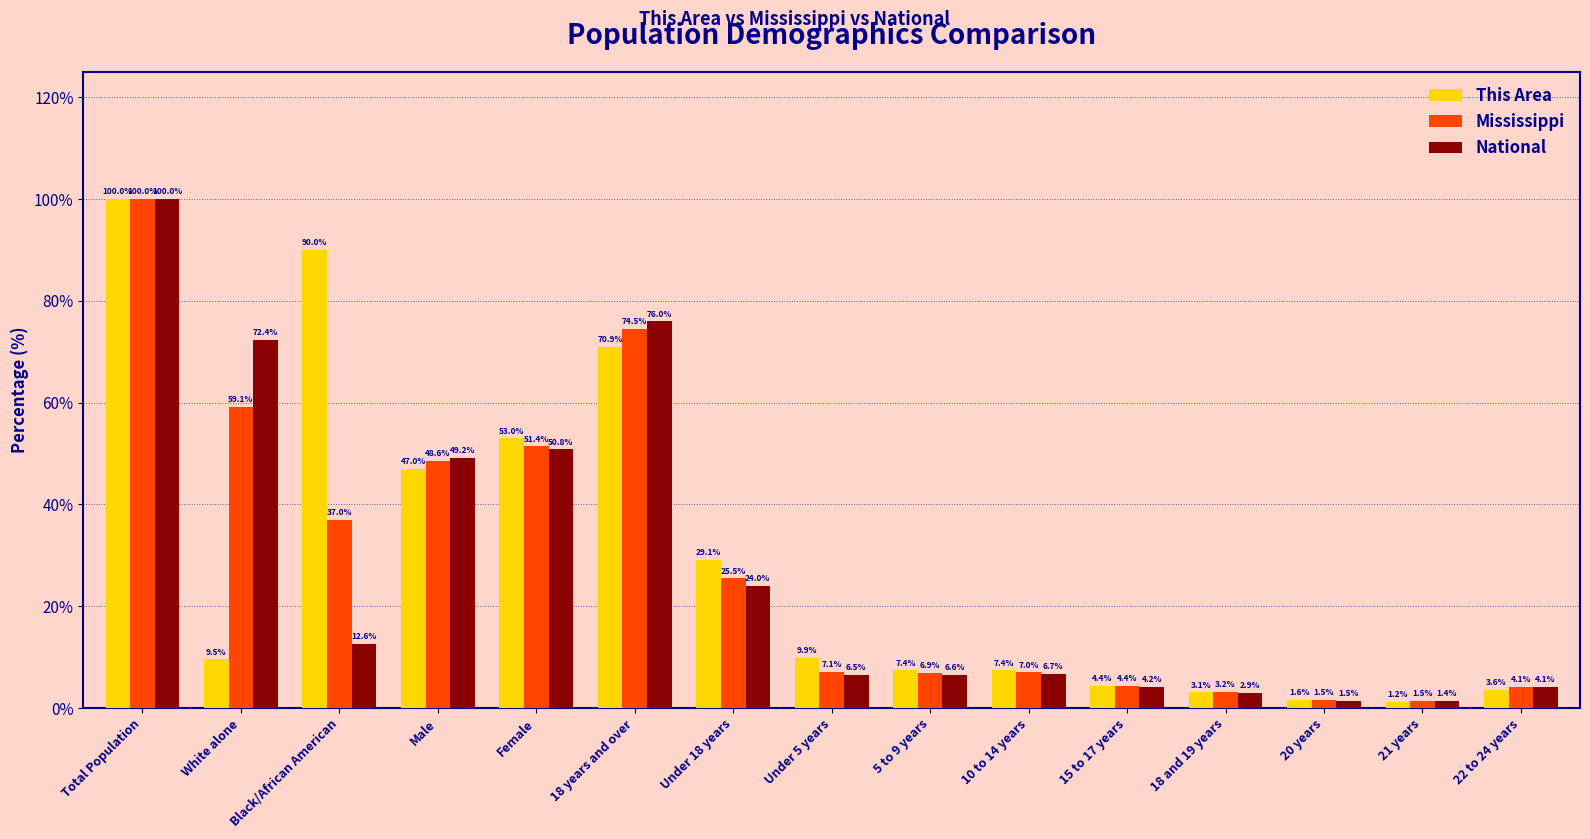

Which series has the largest total across all categories?

This Area